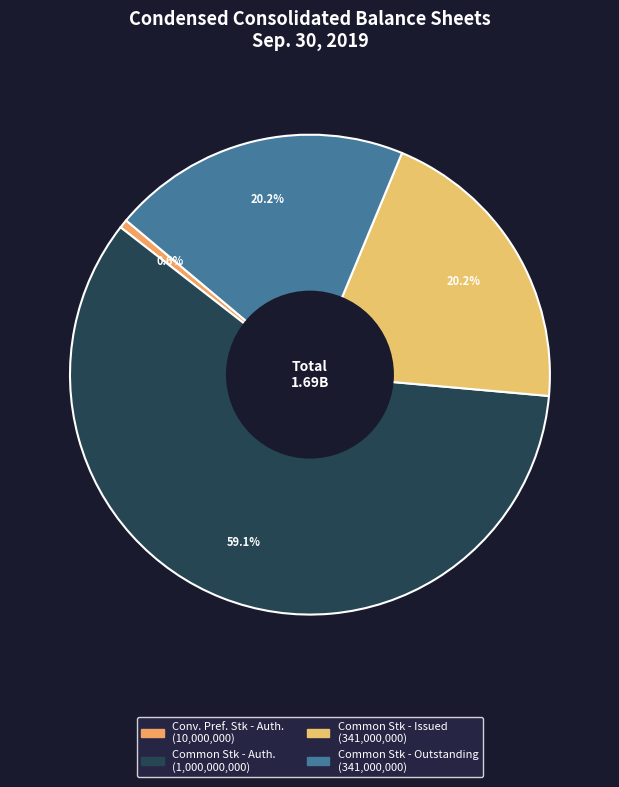

How many slices are in this pie chart?

4